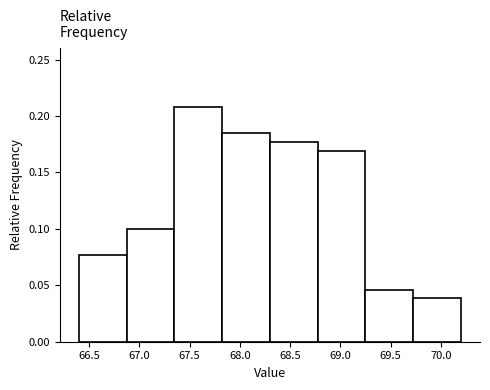

Over which range of the x-axis is the bar tallest?

67.350 to 67.825